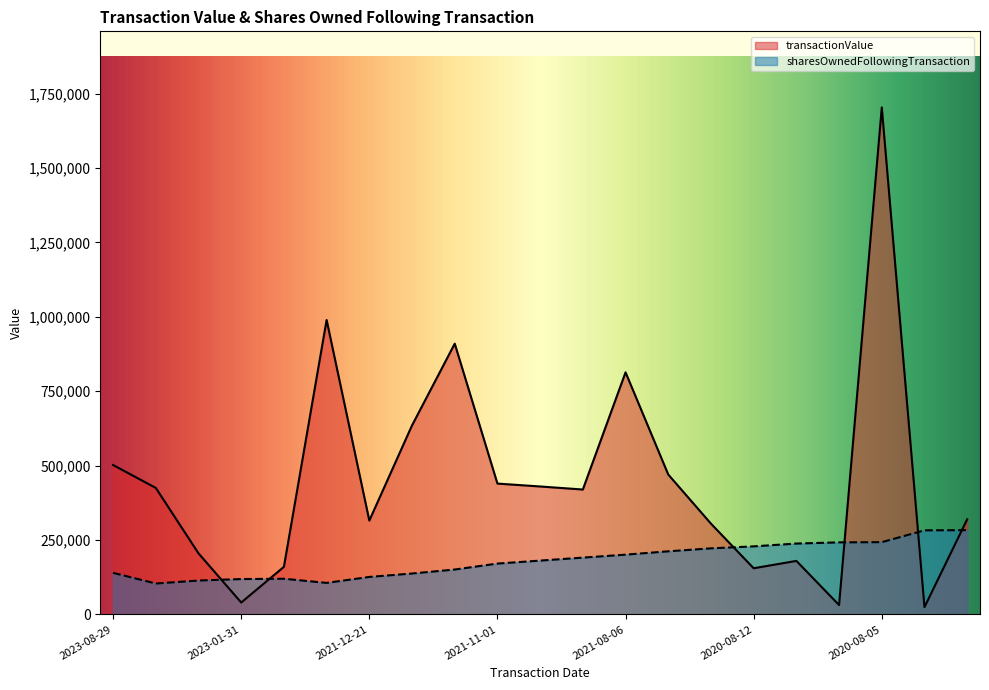

Is it true that sharesOwnedFollowingTransaction equals 161373 at 2020-07-29?

False